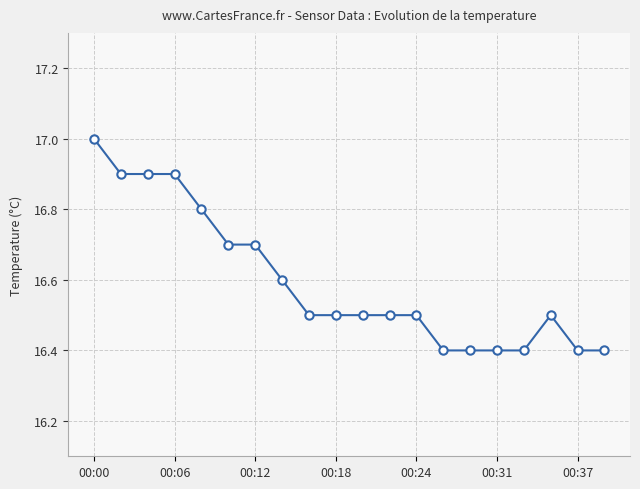

Reading left to right, list all the values displayed in this chart.

17.0	16.9	16.9	16.9	16.8	16.7	16.7	16.6	16.5	16.5	16.5	16.5	16.5	16.4	16.4	16.4	16.4	16.5	16.4	16.4